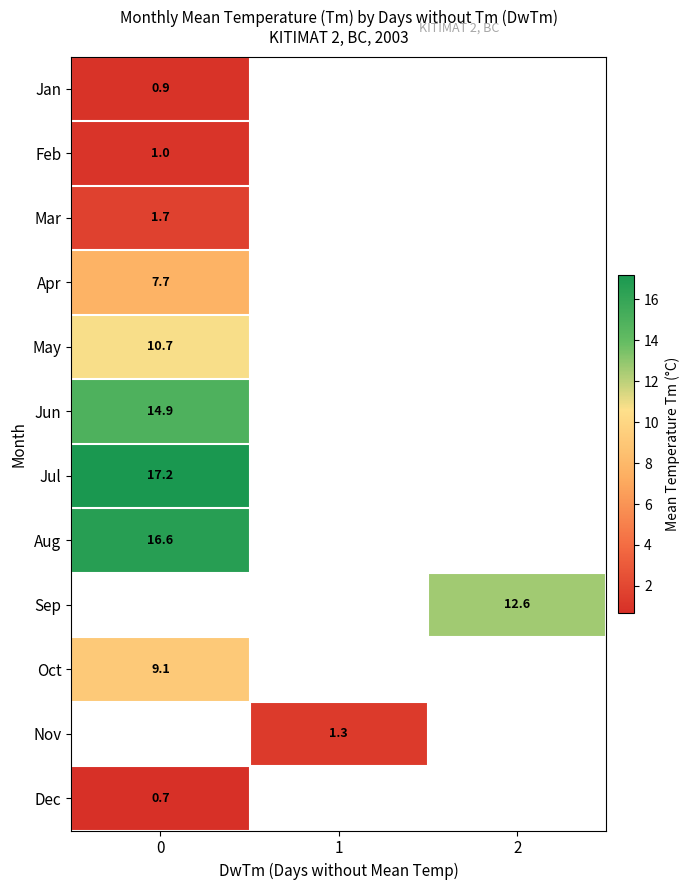

Is the value of Dec at 0 greater than the value of Jun at 0?

No